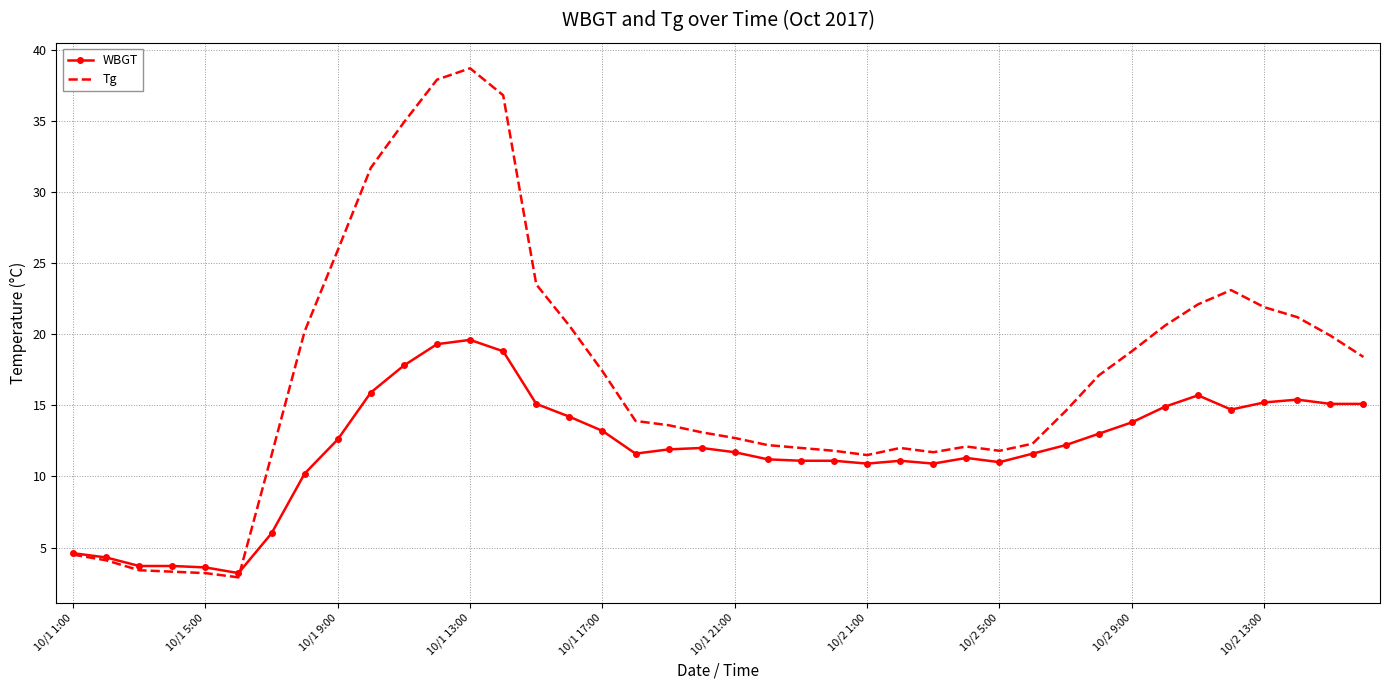

Which series has the largest total across all categories?

Tg